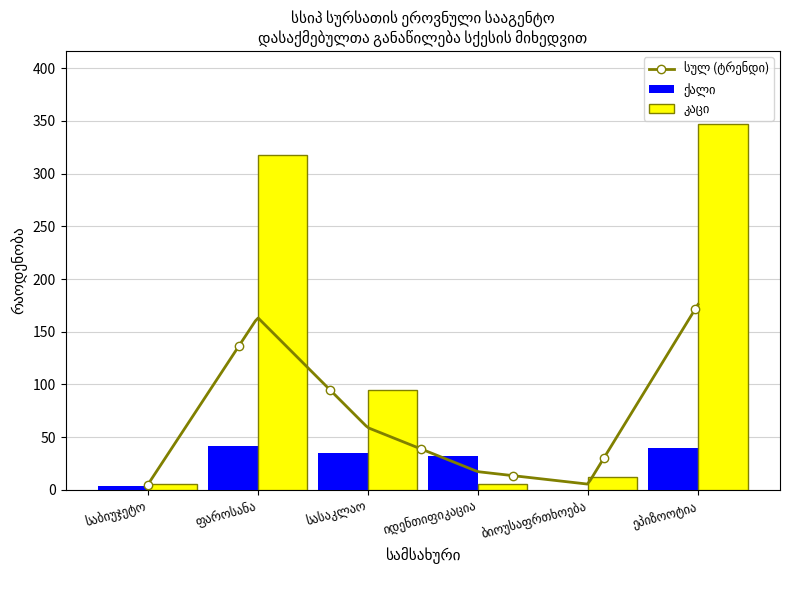

Is it true that კაცი equals 518 at ეპიზოოტია?

False